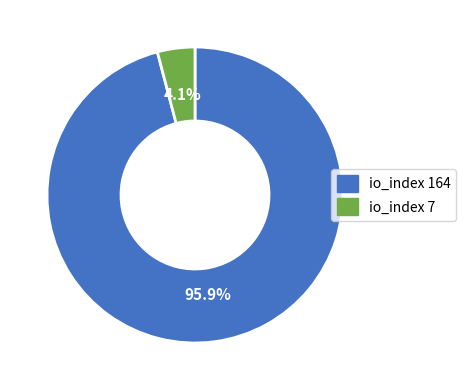

Does any single category account for the majority?

Yes